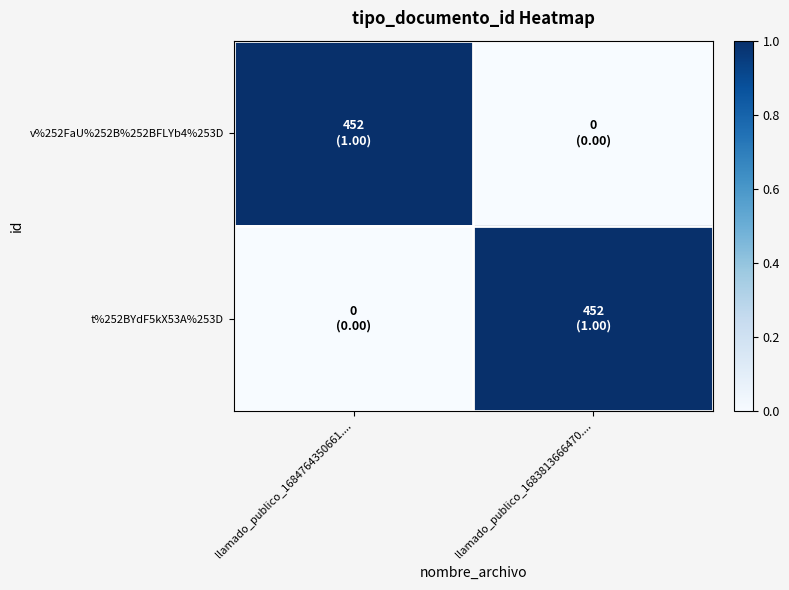

Rank the series by their maximum value, from lowest to highest.

v%252FaU%252B%252BFLYb4%253D, t%252BYdF5kX53A%253D